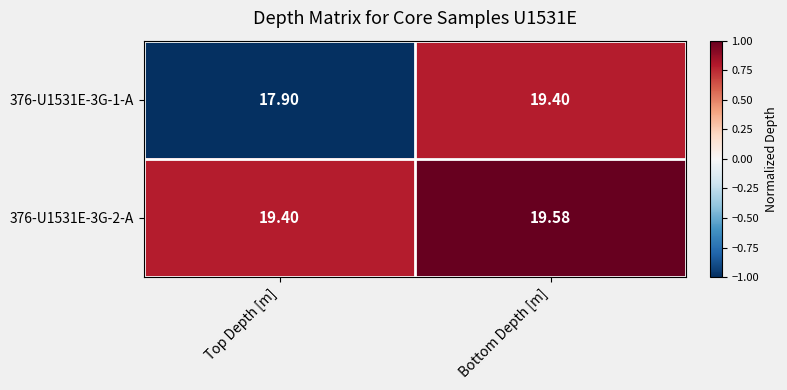

At which label does 376-U1531E-3G-1-A first exceed 19?

Bottom Depth [m]